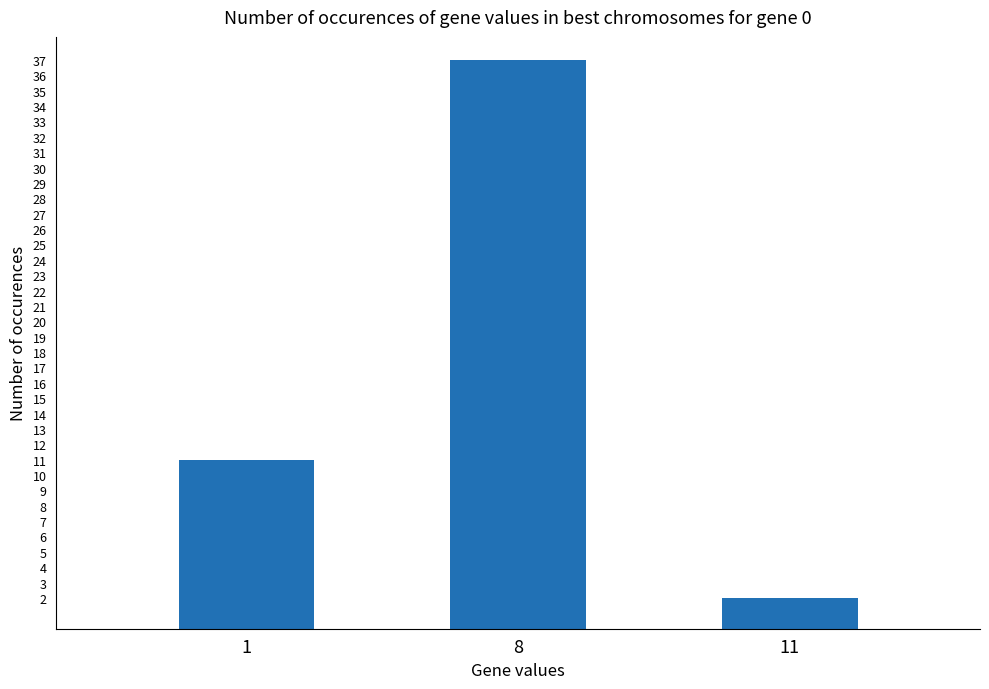

Reading right to left, what are all the values shown in this chart?

11=2	8=37	1=11